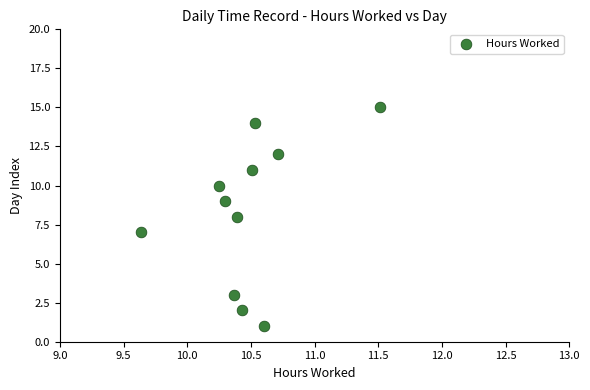

What is the average Y value?

8